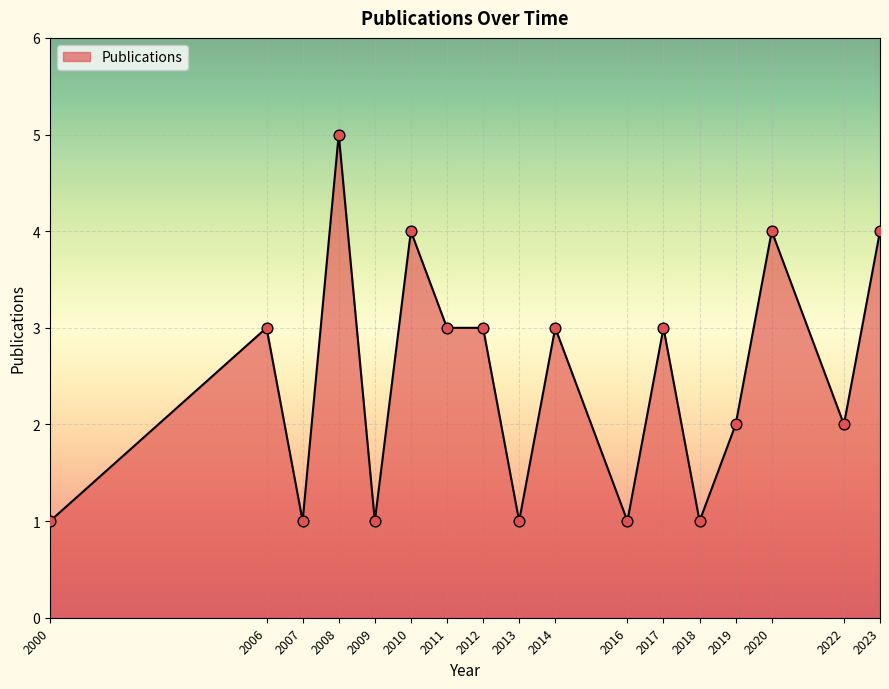

Between 2006 and 2020, which is larger?

2020